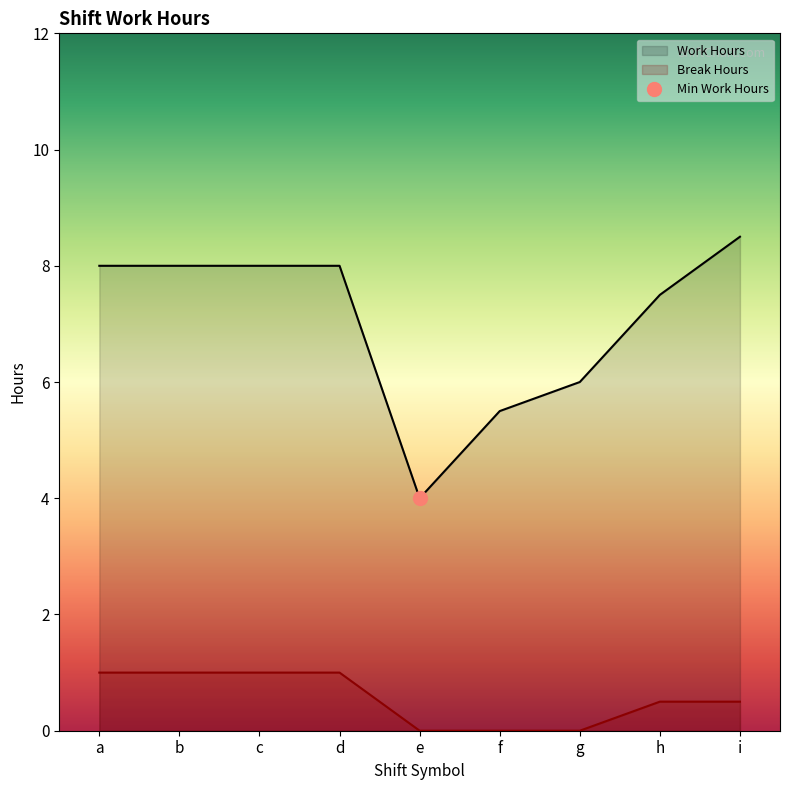

Reading right to left, list all the values displayed in this chart.

Work Hours: i=8.5	h=7.5	g=6.0	f=5.5	e=4.0	d=8.0	c=8.0	b=8.0	a=8.0
Break Hours: i=0.5	h=0.5	g=0.0	f=0.0	e=0.0	d=1.0	c=1.0	b=1.0	a=1.0